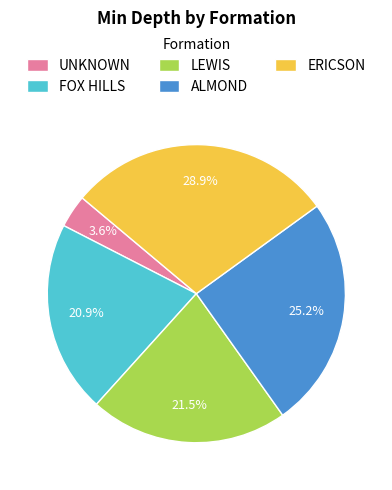

What percentage is the ALMOND slice, to the nearest percent?

25%